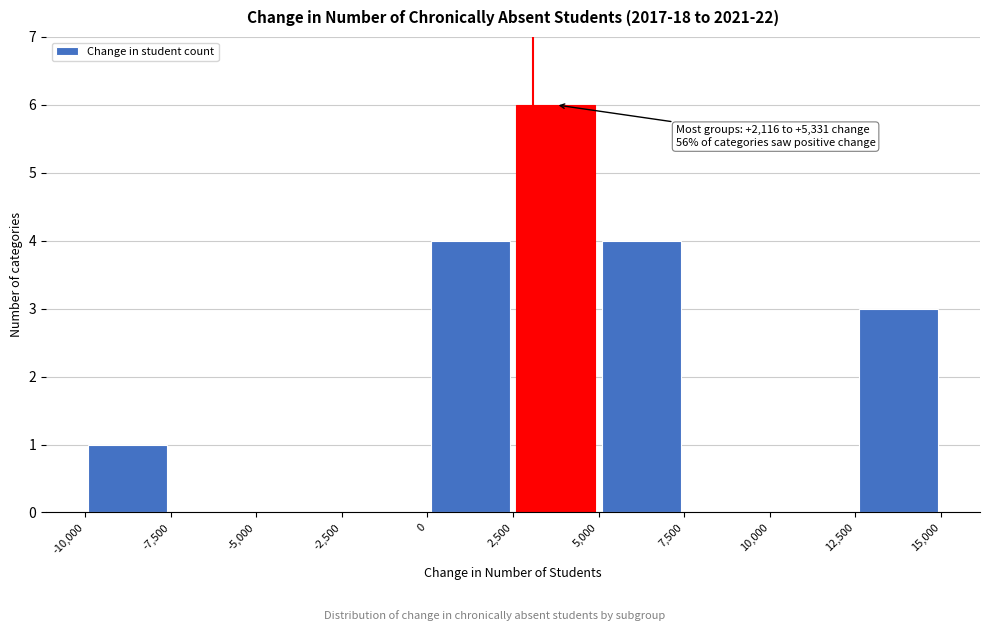

Which range on the x-axis has the tallest bar?

2,500 to 5,000